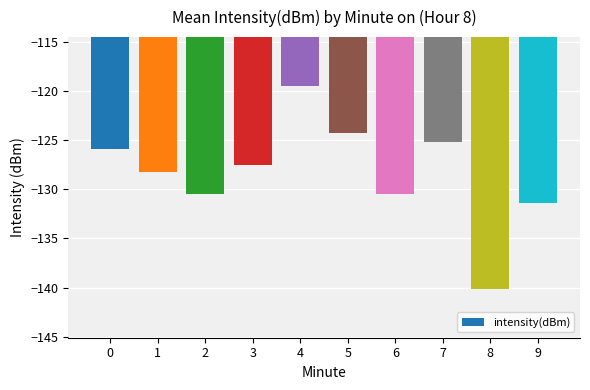

What is the difference between the values at 2 and 4?

10.9